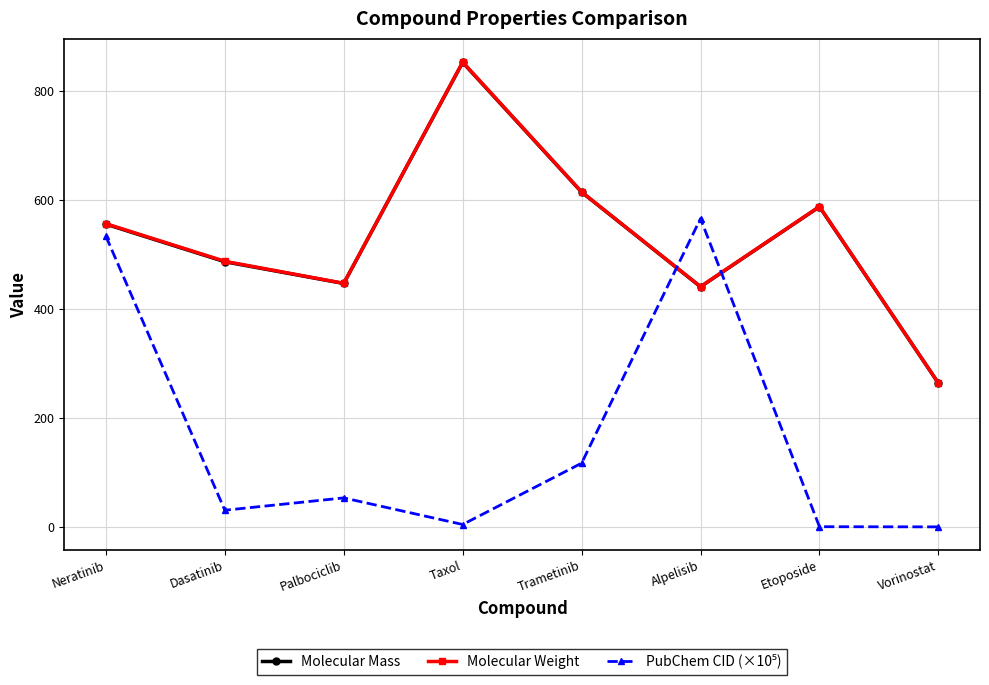

What is the label of the 6th point from the left?

Alpelisib